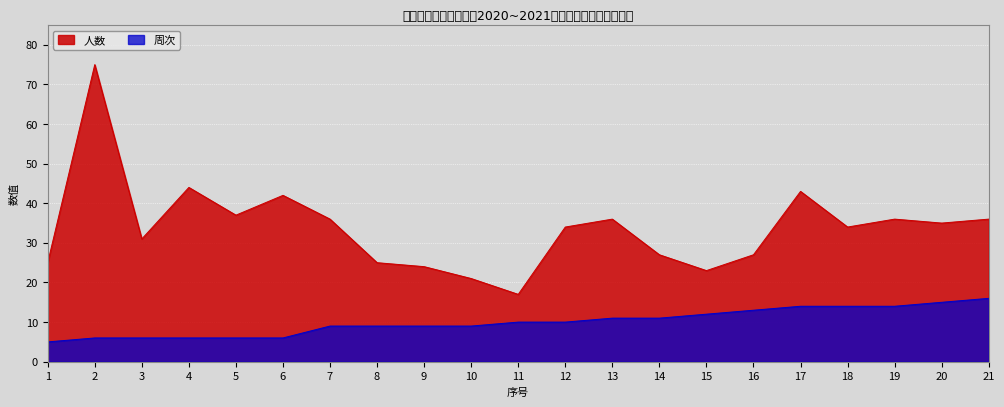

What is the maximum value shown in the chart?

75